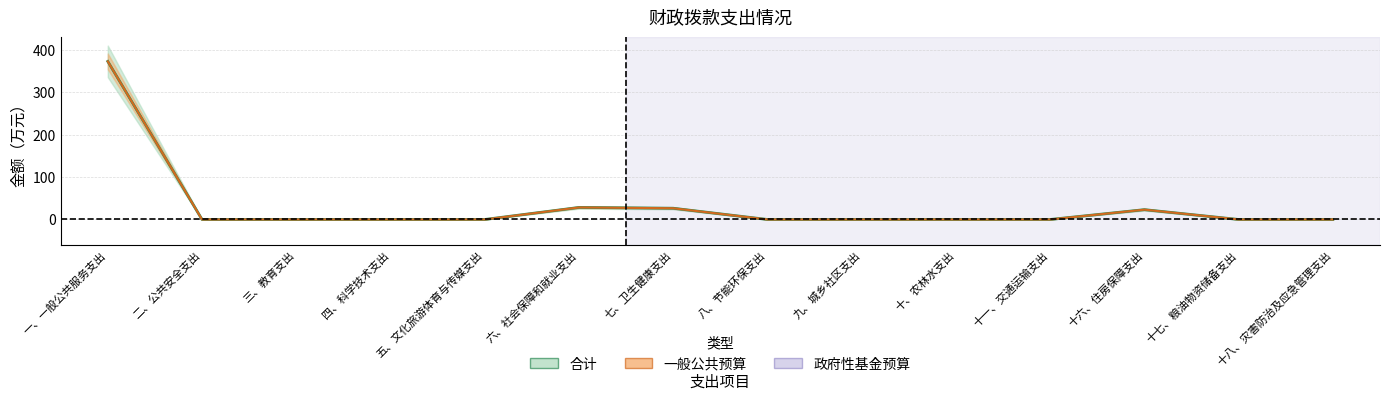

True or false: 合计 and 一般公共预算 cross at least once.

False